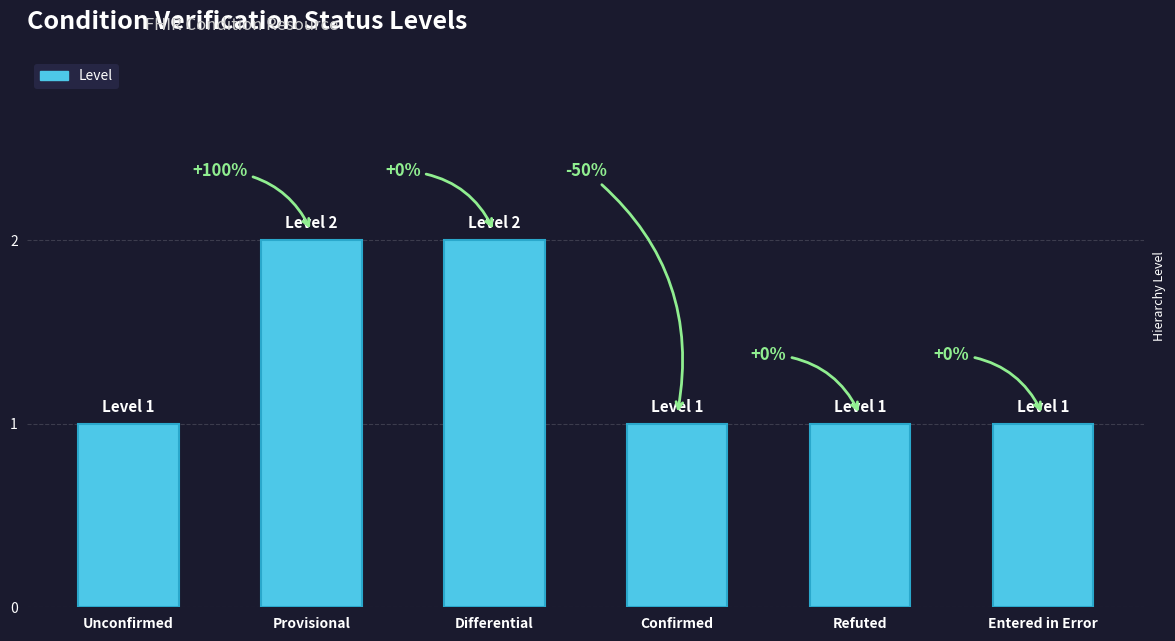

Rank the categories by value from lowest to highest.

Unconfirmed, Confirmed, Refuted, Entered in Error, Provisional, Differential